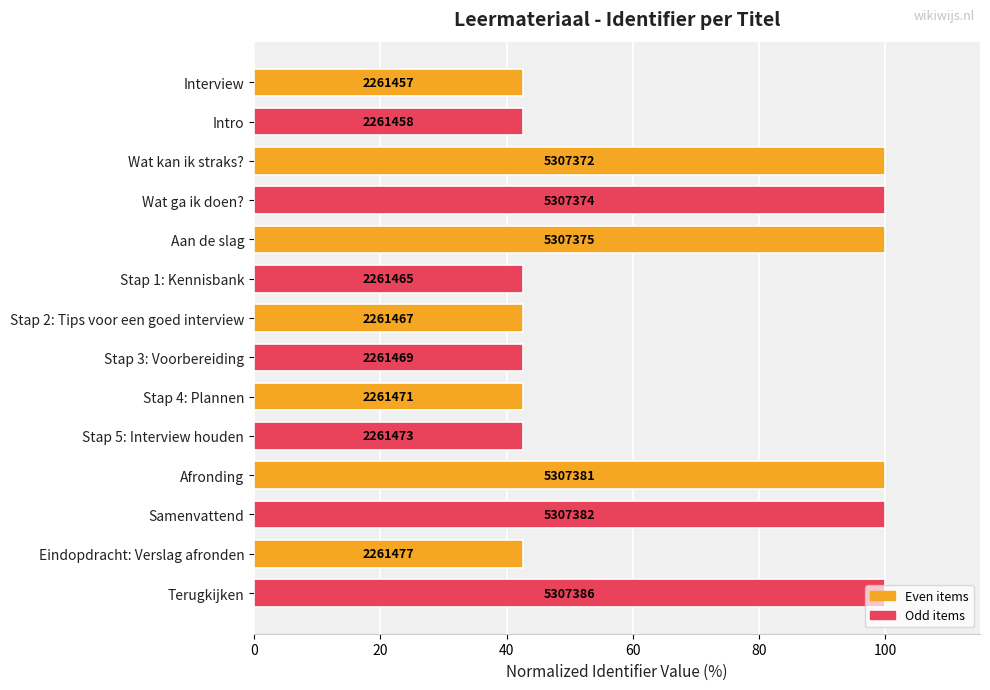

How many bars are there in total?

14